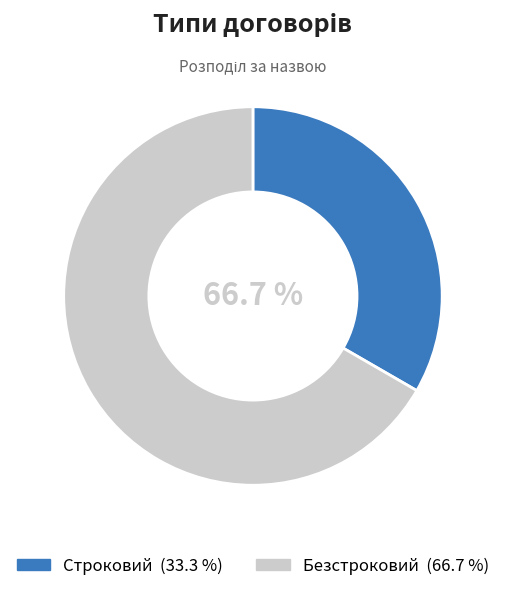

What is the majority slice?

Безстроковий